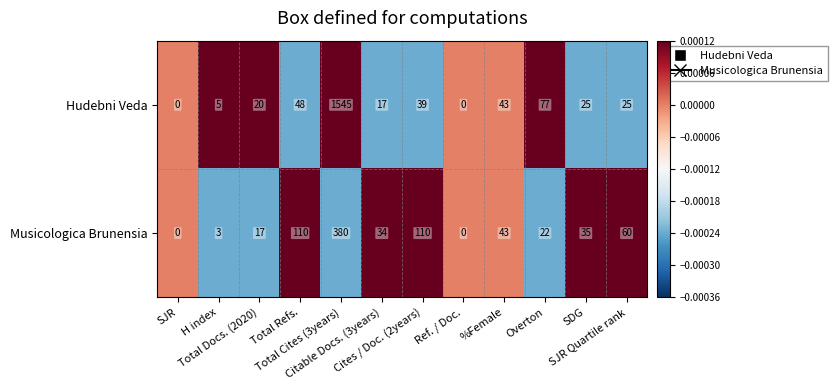

How many values in Musicologica Brunensia are above zero?

10